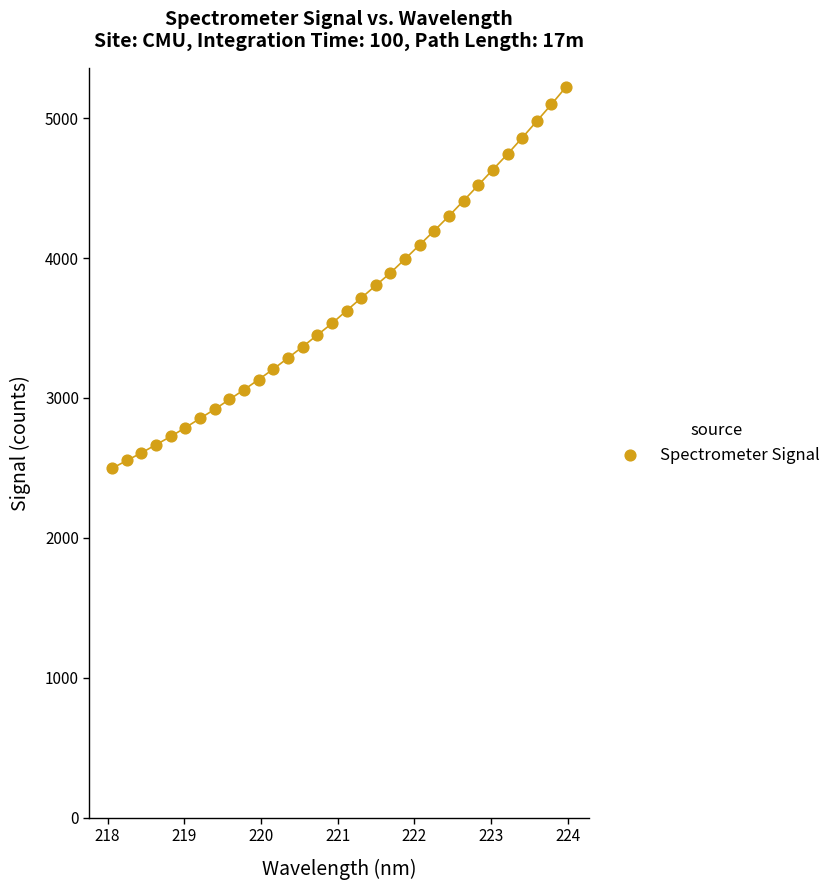

What is the range of X values (max minus min)?

5.9